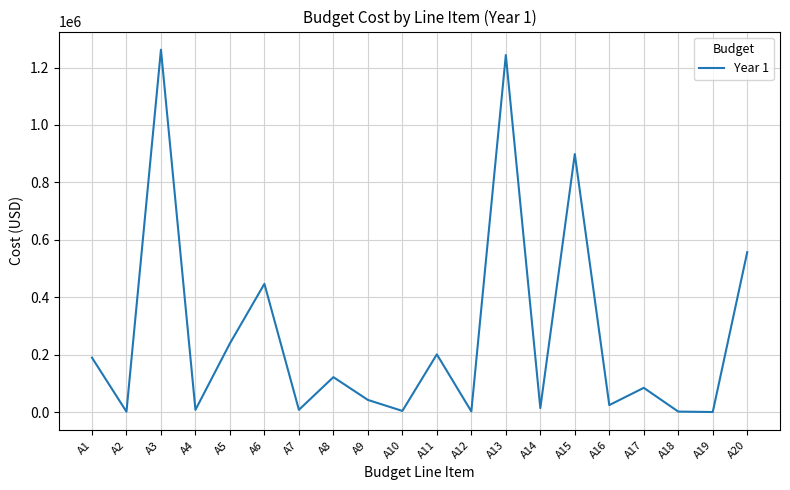

Is it true that the value at A6 is 446579.1?

True